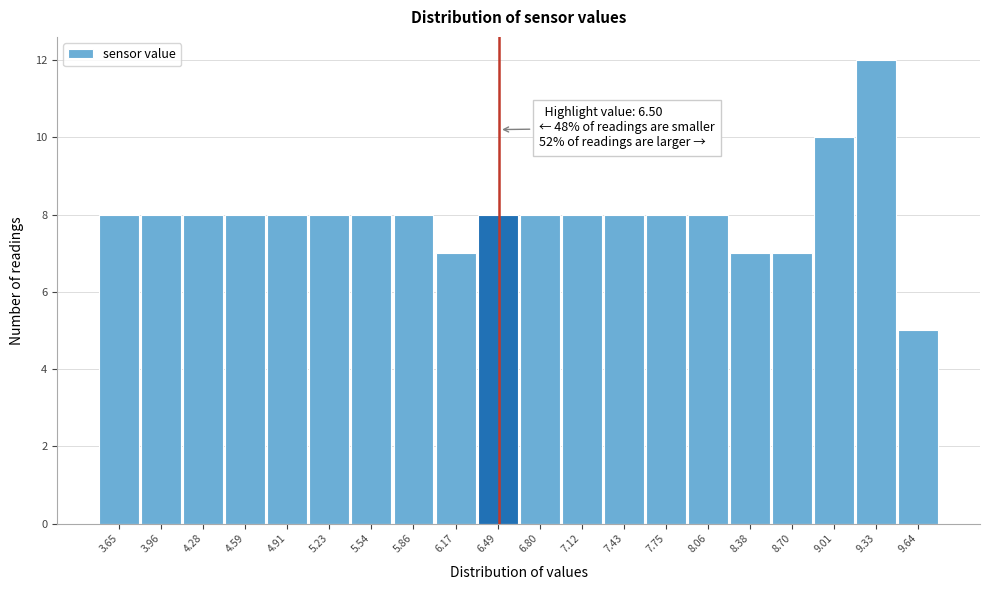

Which range on the x-axis has the tallest bar?

9.15 to 9.50